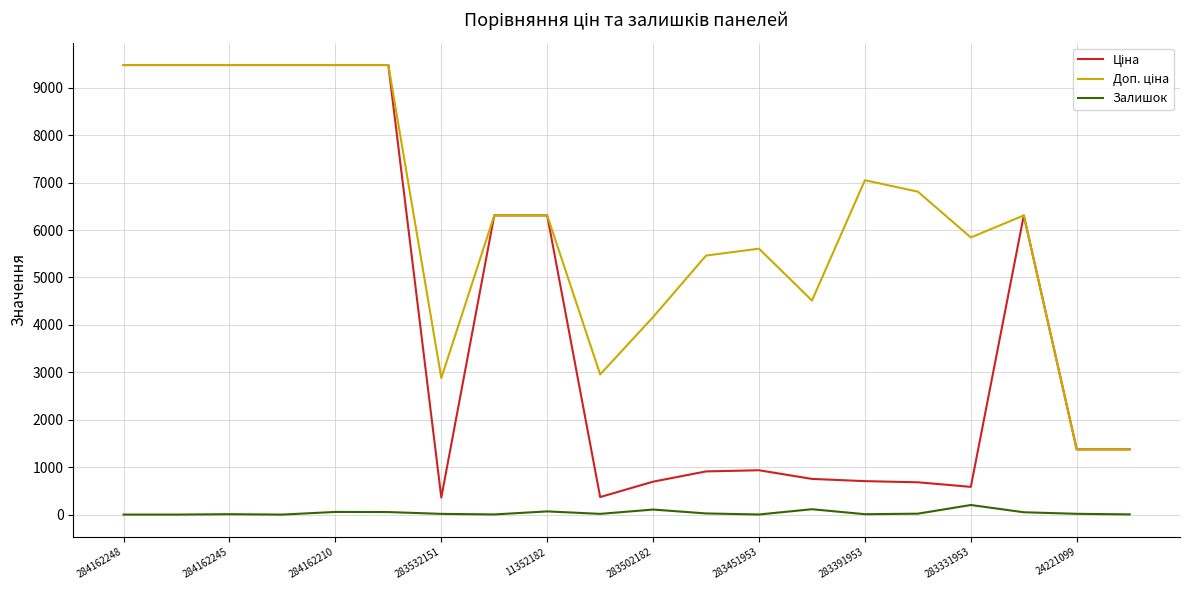

Is this an area chart (filled region under the line)?

No